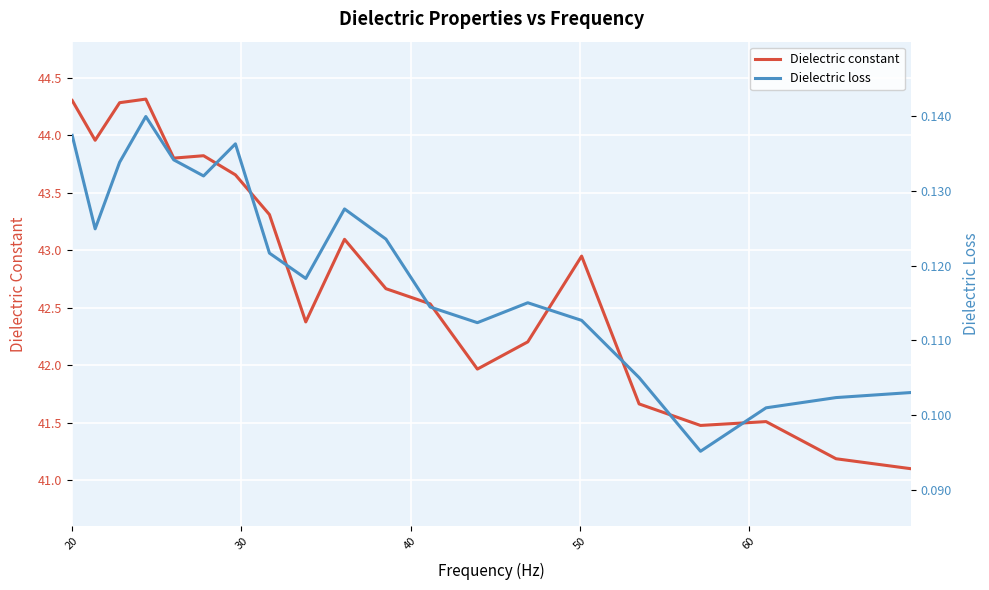

What is the value of the Dielectric loss point at the 18th from the left?

0.1